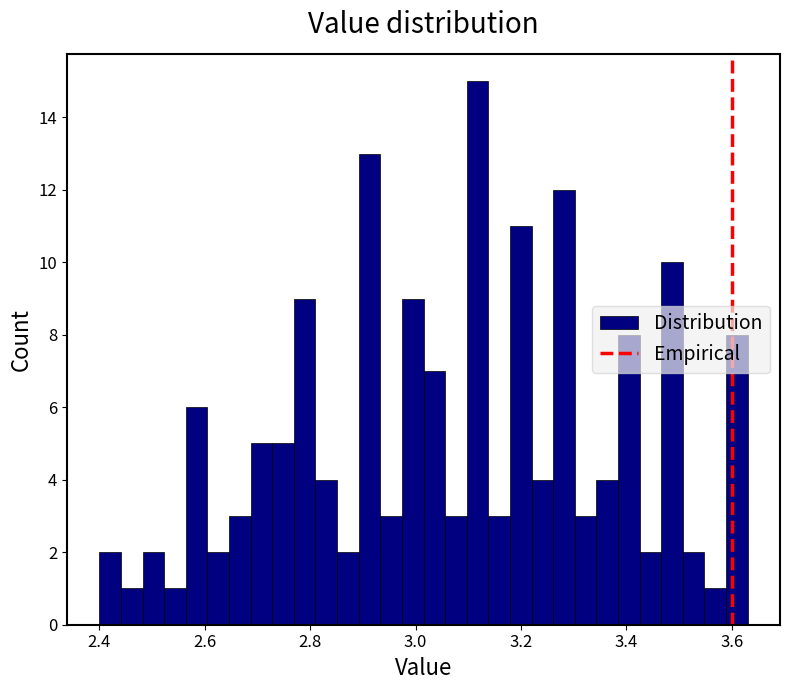

Around what value on the x-axis is the tallest bar? Give the approximate position of its centre, as read against the axis.

3.12